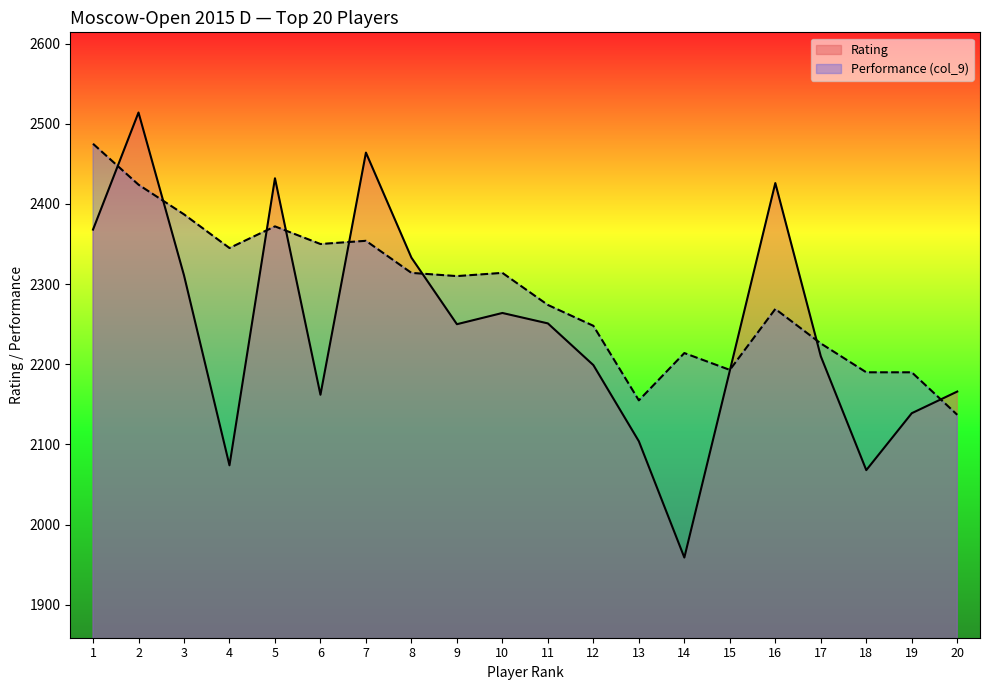

What is the ratio of the value at 19 to the value at 7?

0.9